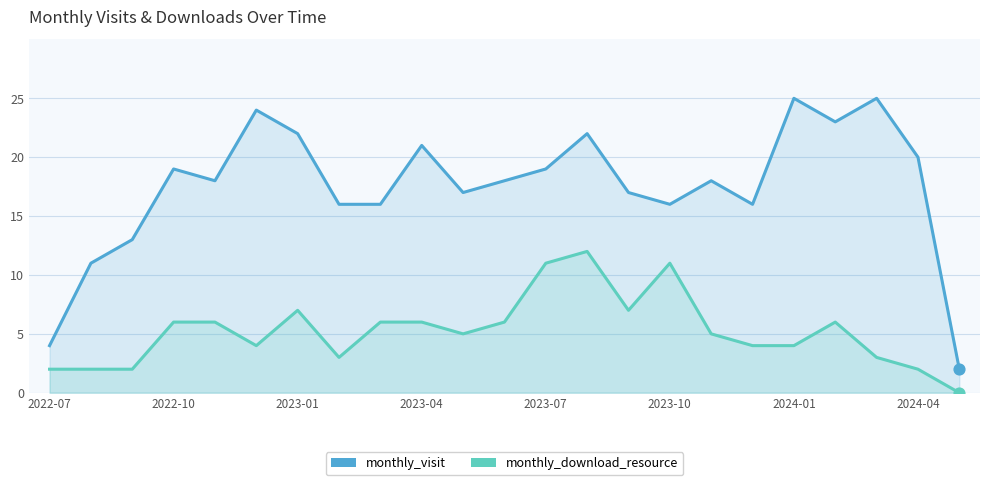

Which series has the largest total across all categories?

monthly_visit